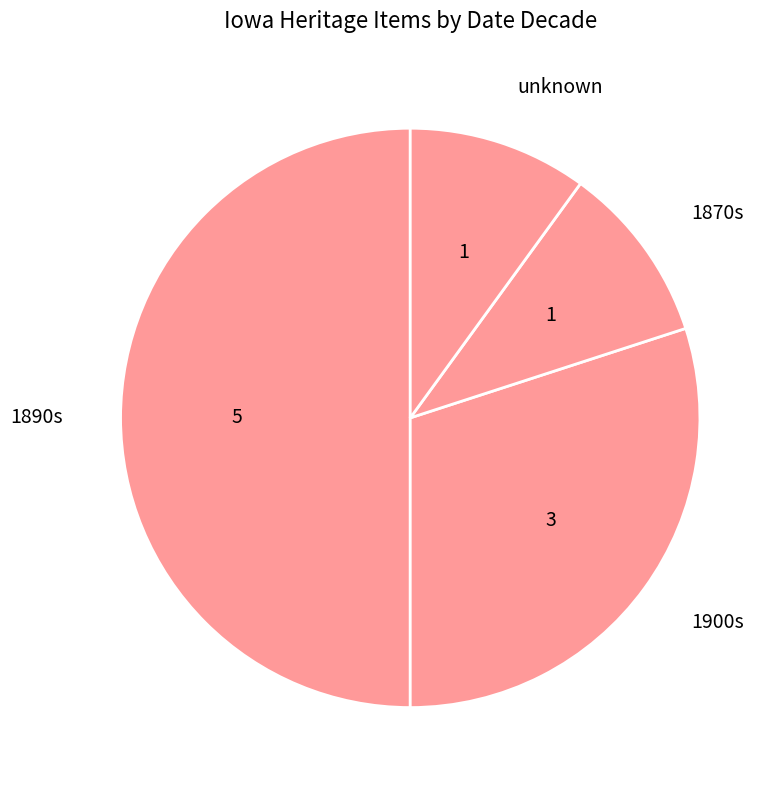

Does 1900s account for over 50% of the chart?

No